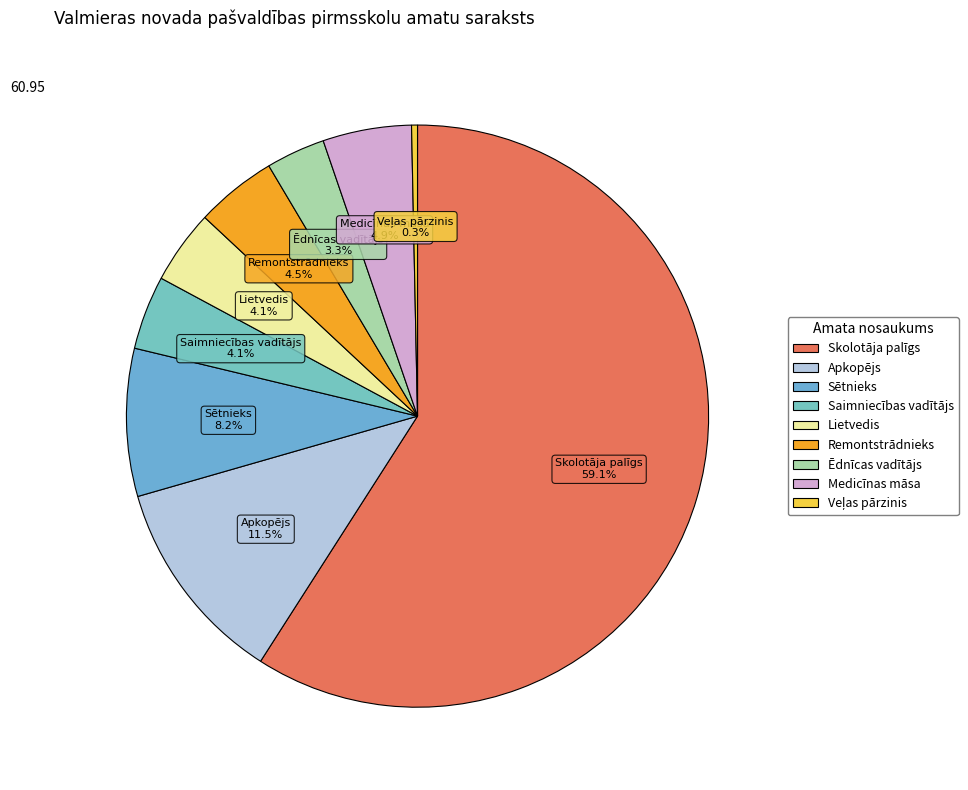

Does Saimniecības vadītājs represent more than half of the total?

No